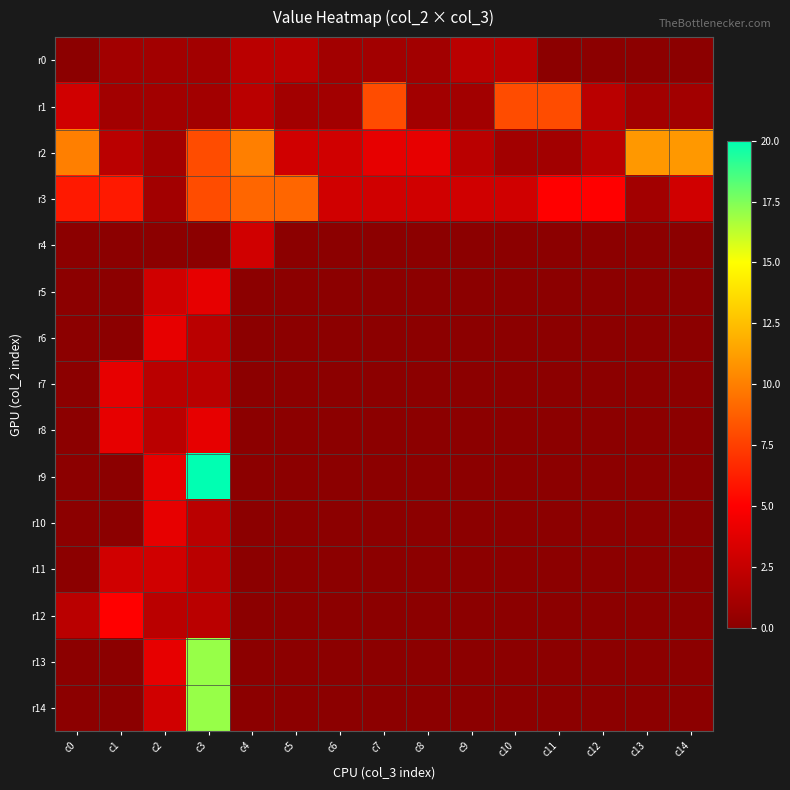

Which label corresponds to the smallest value in the chart?

c0